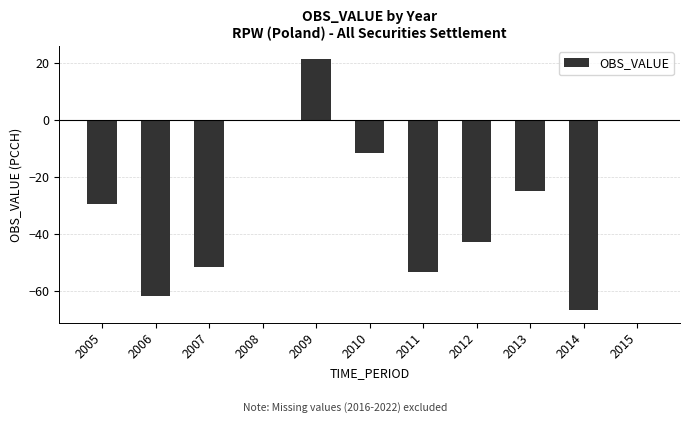

Where is the data nearest to the value -22?

2013